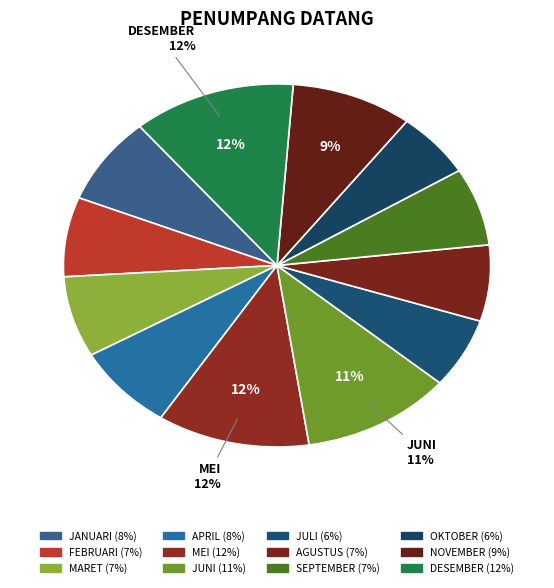

To the nearest percent, what is the average slice percentage?

8%